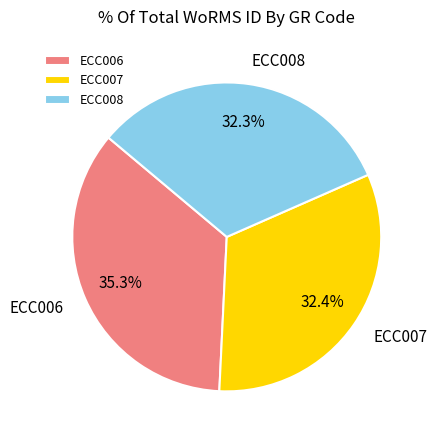

The ECC006 slice represents 35% of the pie. True or false?

True